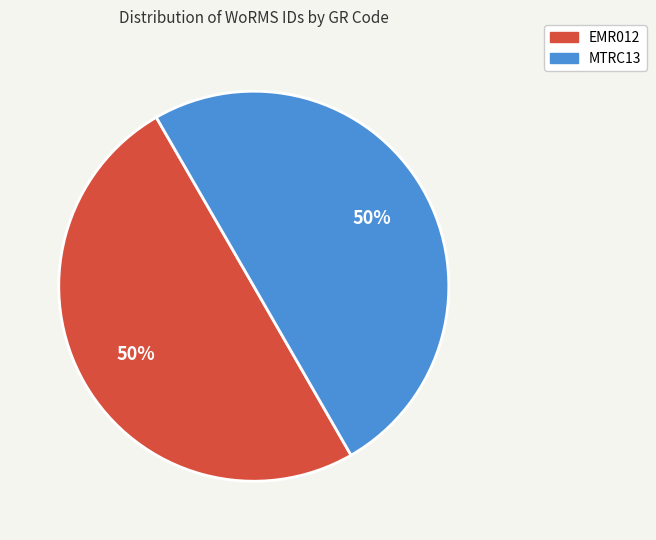

Combined, do EMR012 and MTRC13 account for over 50%?

Yes